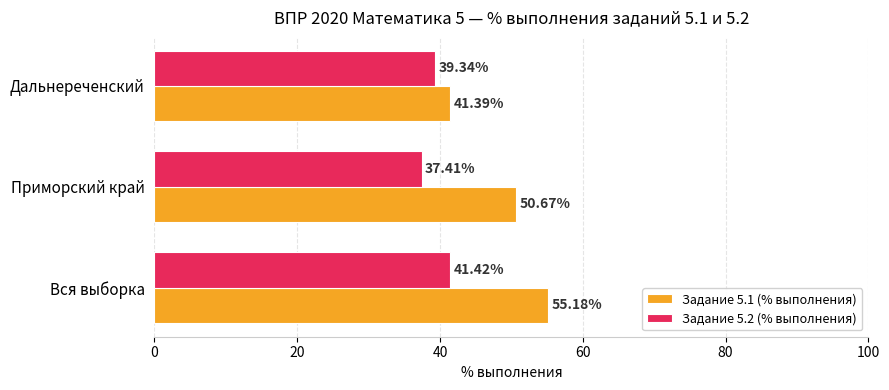

Which series has the largest total across all categories?

Задание 5.1 (% выполнения)